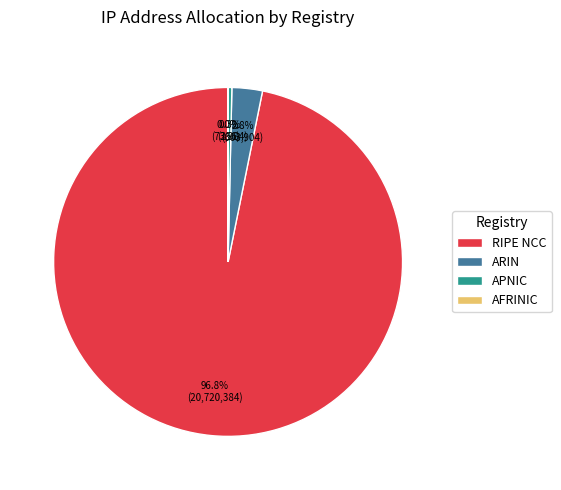

Between RIPE NCC and APNIC, which is larger?

RIPE NCC